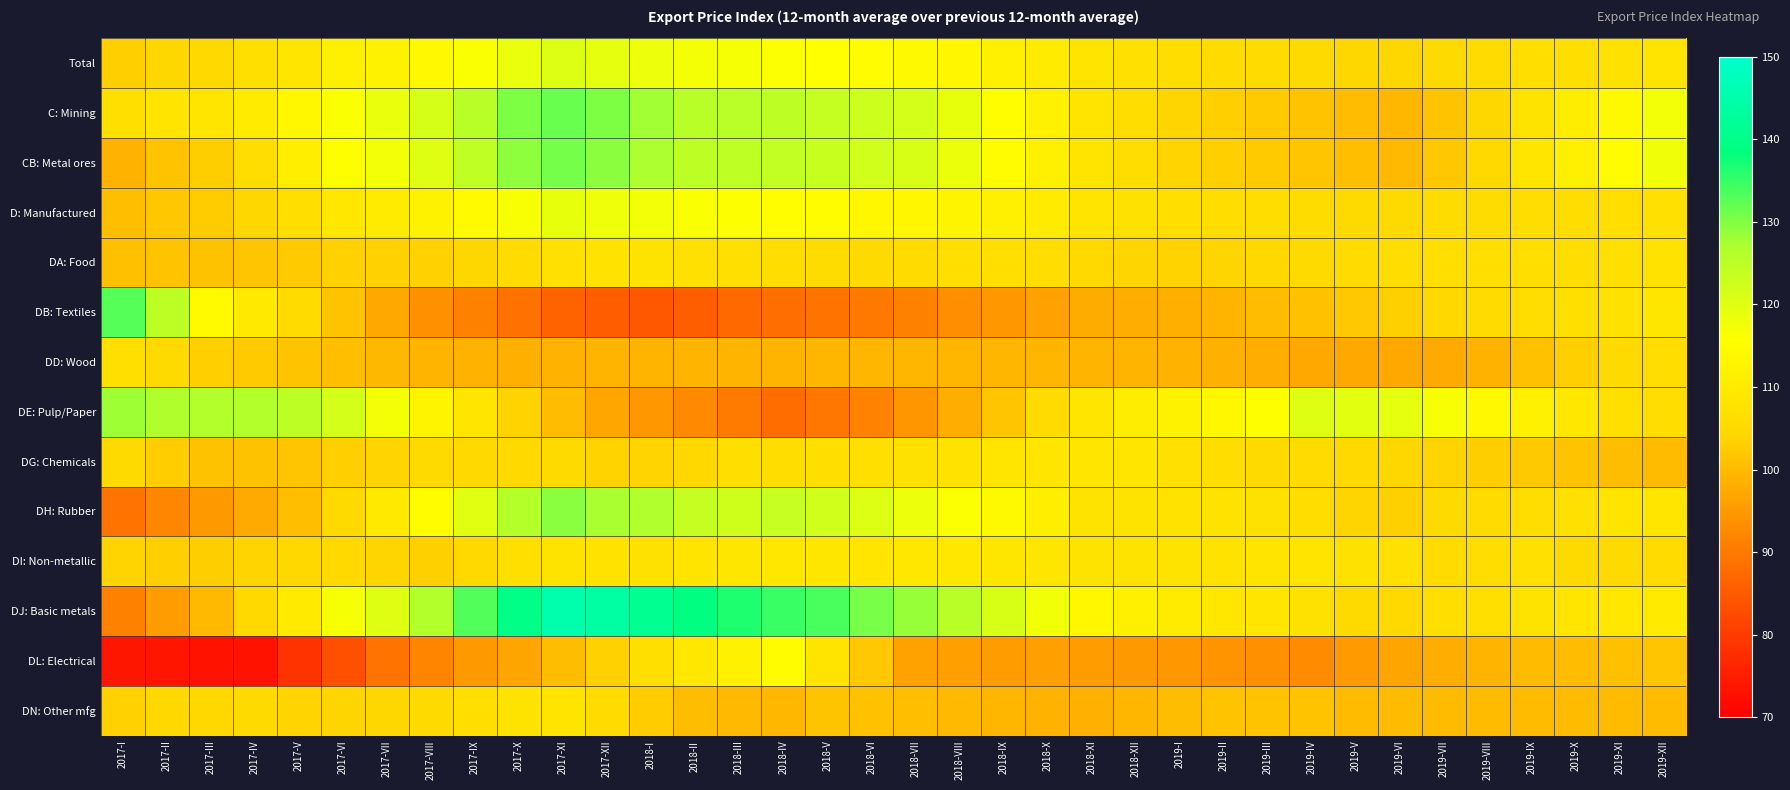

Rank the series at 2018-X from highest to lowest value.

DJ: Basic metals, C: Mining, CB: Metal ores, DH: Rubber, Total, D: Manufactured, DI: Non-metallic, DG: Chemicals, DA: Food, DE: Pulp/Paper, DD: Wood, DN: Other mfg, DB: Textiles, DL: Electrical